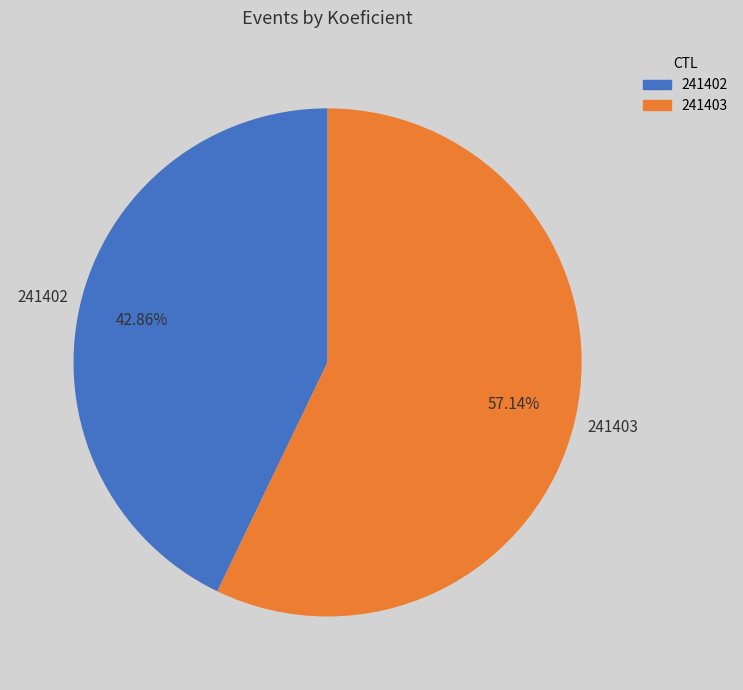

Does 241402 account for over 50% of the chart?

No